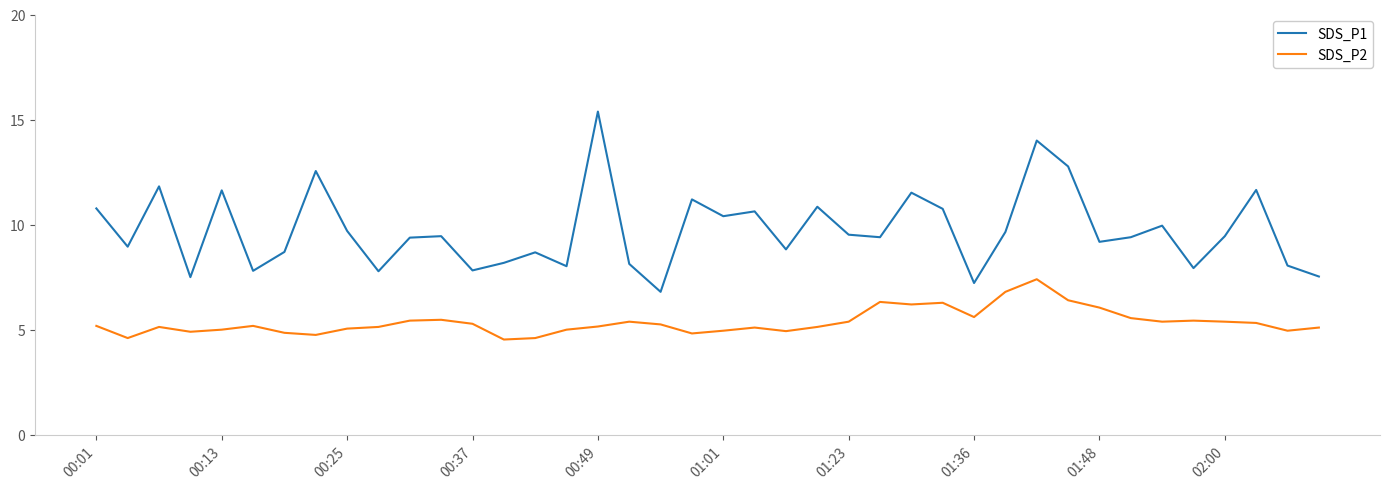

True or false: SDS_P2 and SDS_P1 intersect in this chart.

False